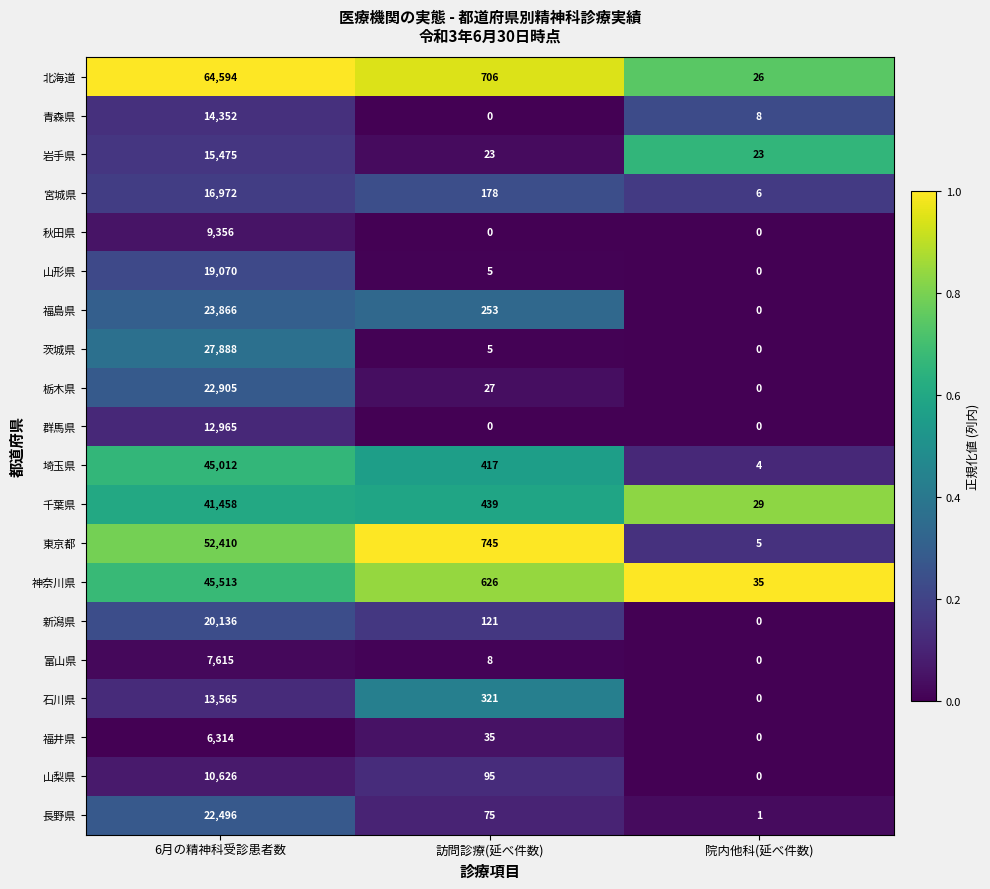

What is the lowest value of the 埼玉県 series?

4